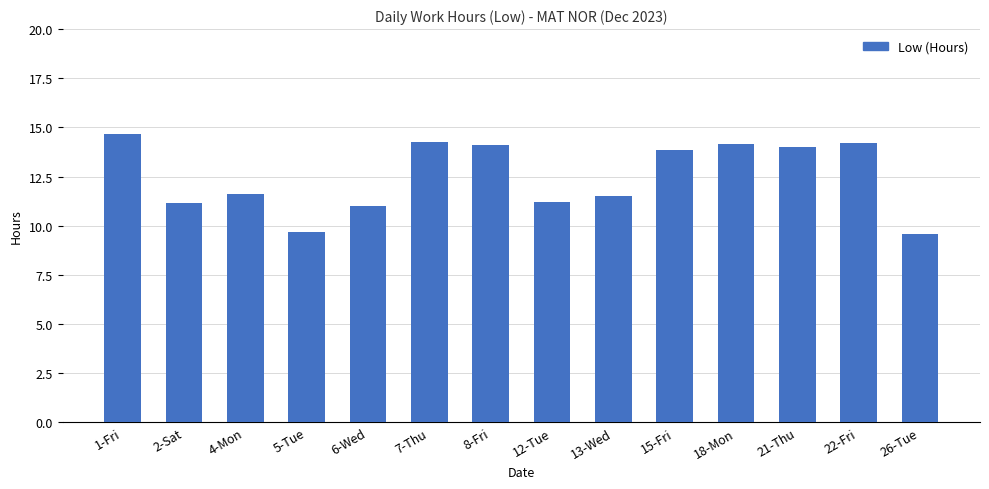

What is the greatest value displayed?

14.7